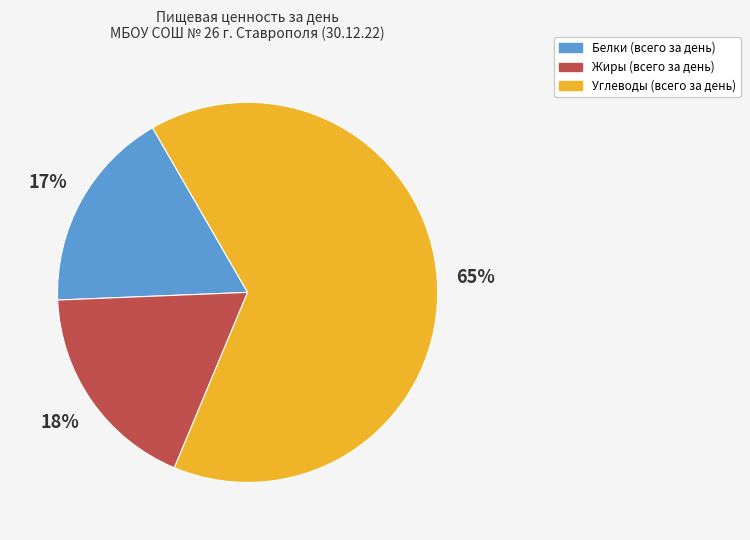

To the nearest percent, what is the average slice percentage?

33%